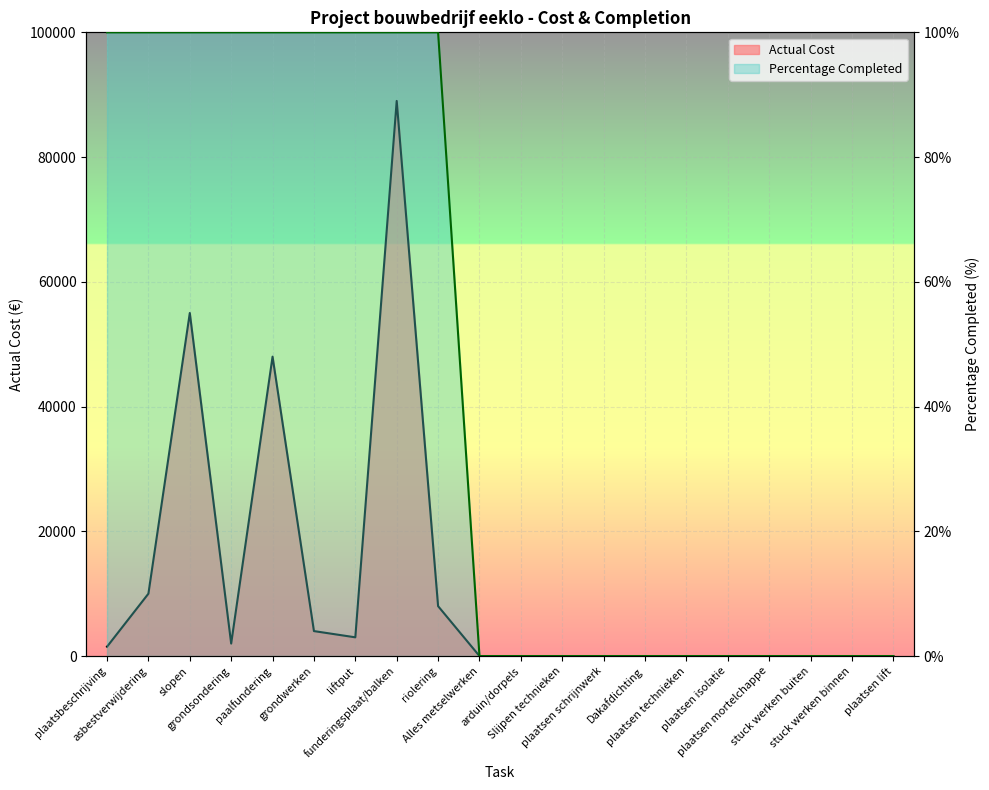

What is the value of the Percentage Completed point at the 6th from the left?

100000